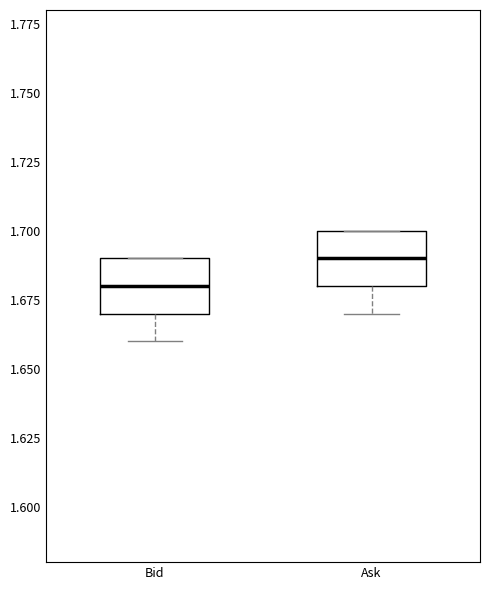

Where does the median line of the box for Ask sit on the y-axis? The values are not printed on the chart, so give them approximately, as read against the axis.

1.69